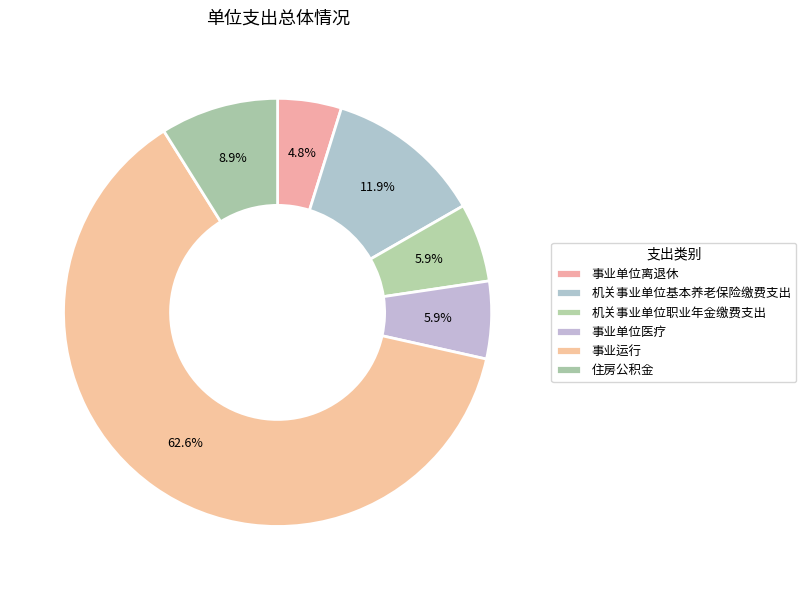

Rank the categories by value from lowest to highest.

事业单位离退休, 事业单位医疗, 机关事业单位职业年金缴费支出, 住房公积金, 机关事业单位基本养老保险缴费支出, 事业运行